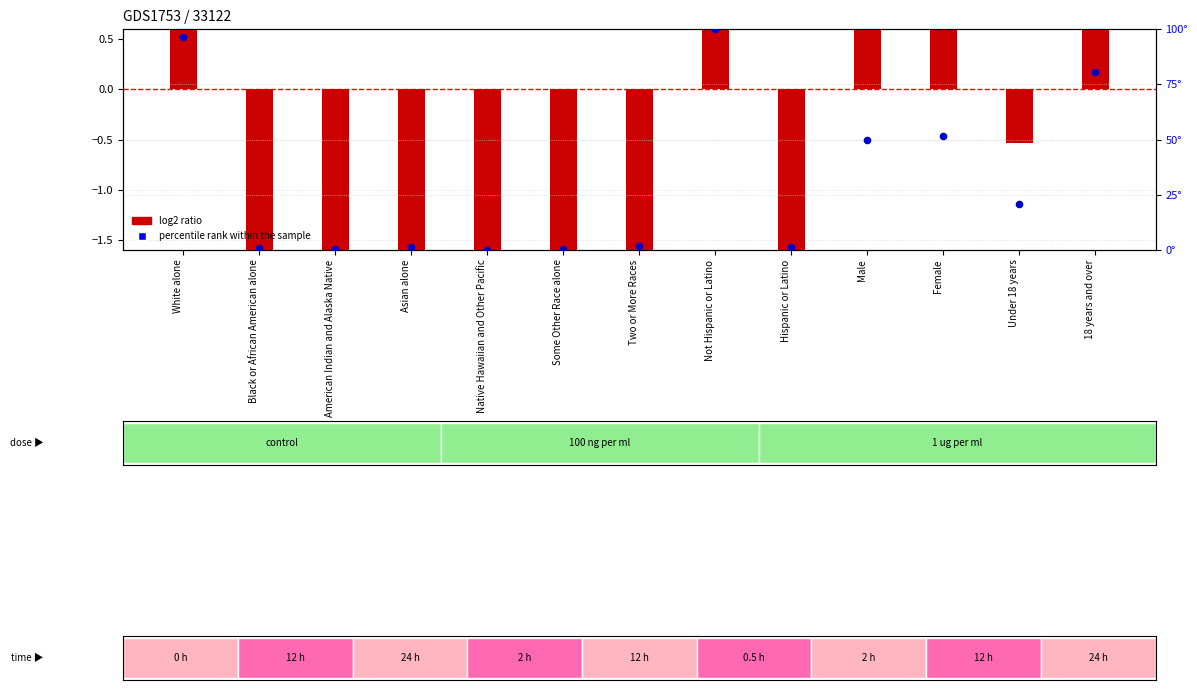

Is the value of log2 ratio at Male greater than the value of percentile rank within the sample at Asian alone?

No